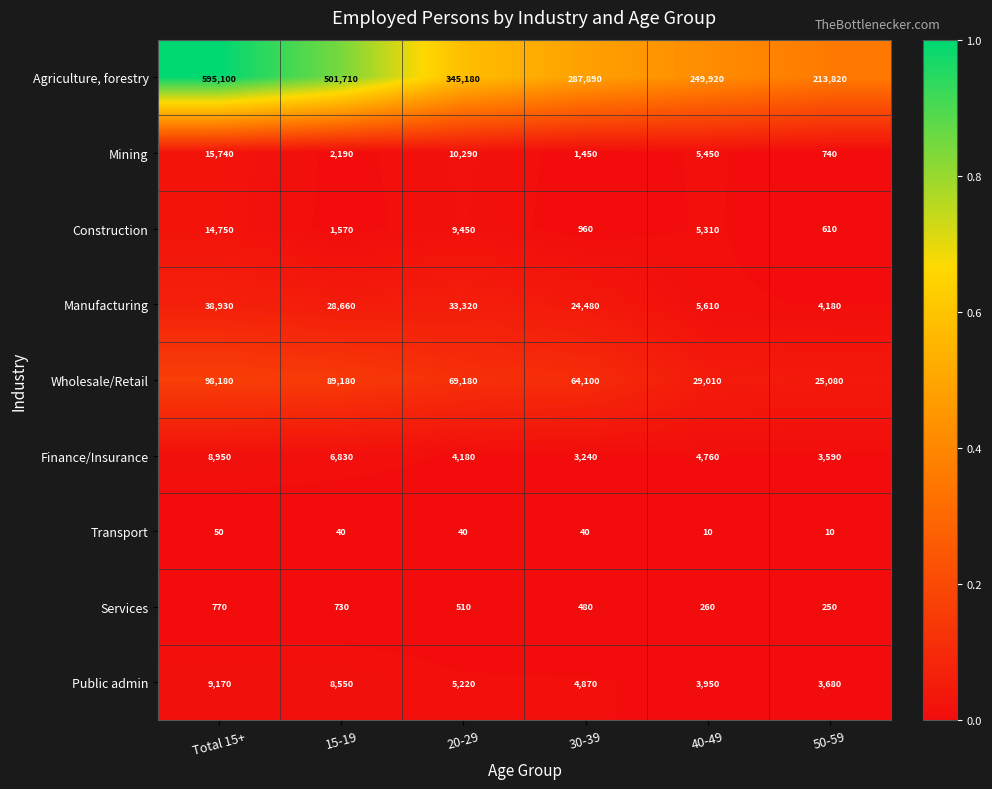

Is the value of Public admin at 40-49 greater than the value of Finance/Insurance at 15-19?

No